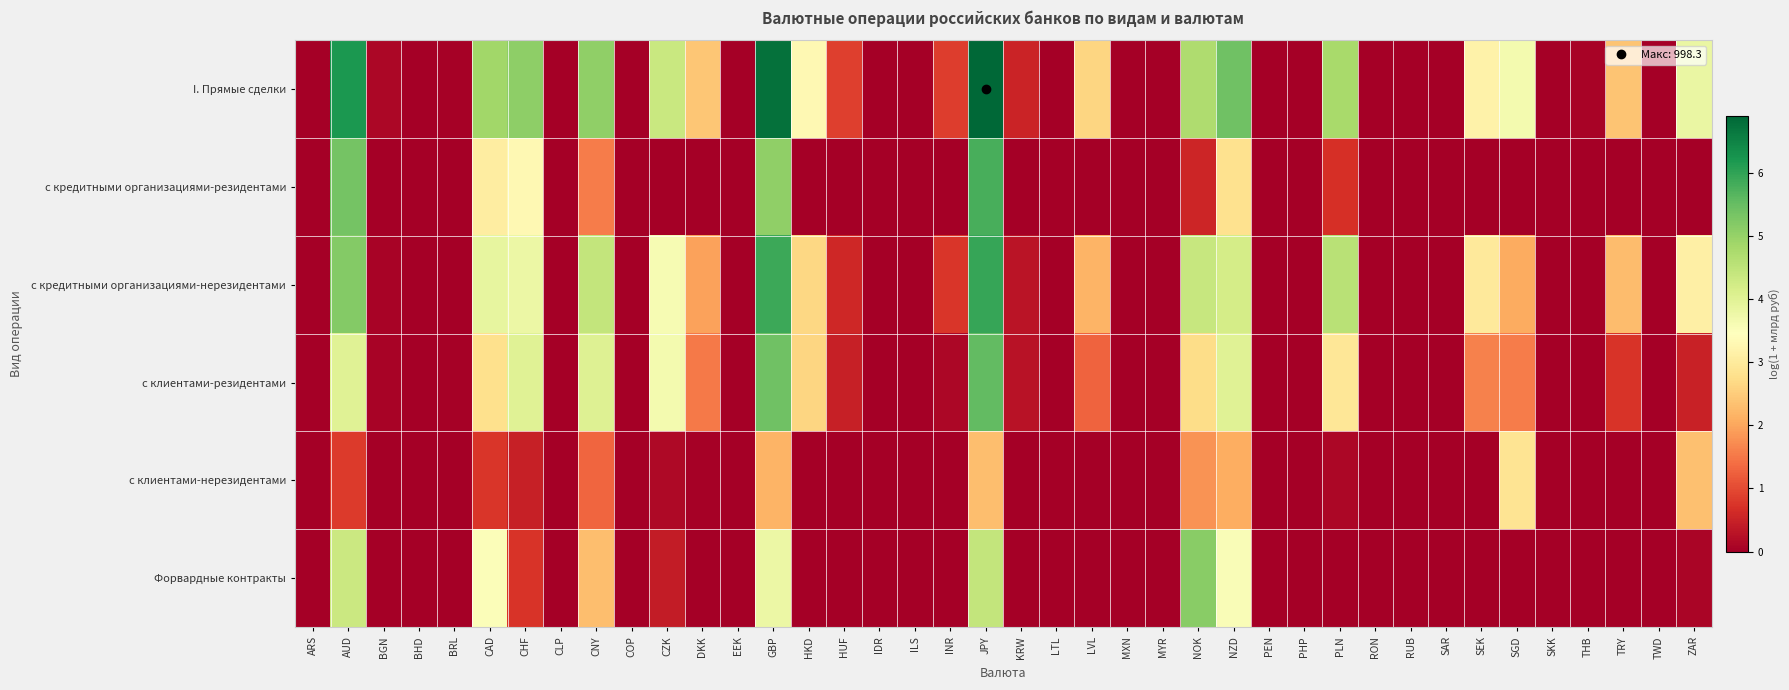

Which category has the highest value across all series?

JPY